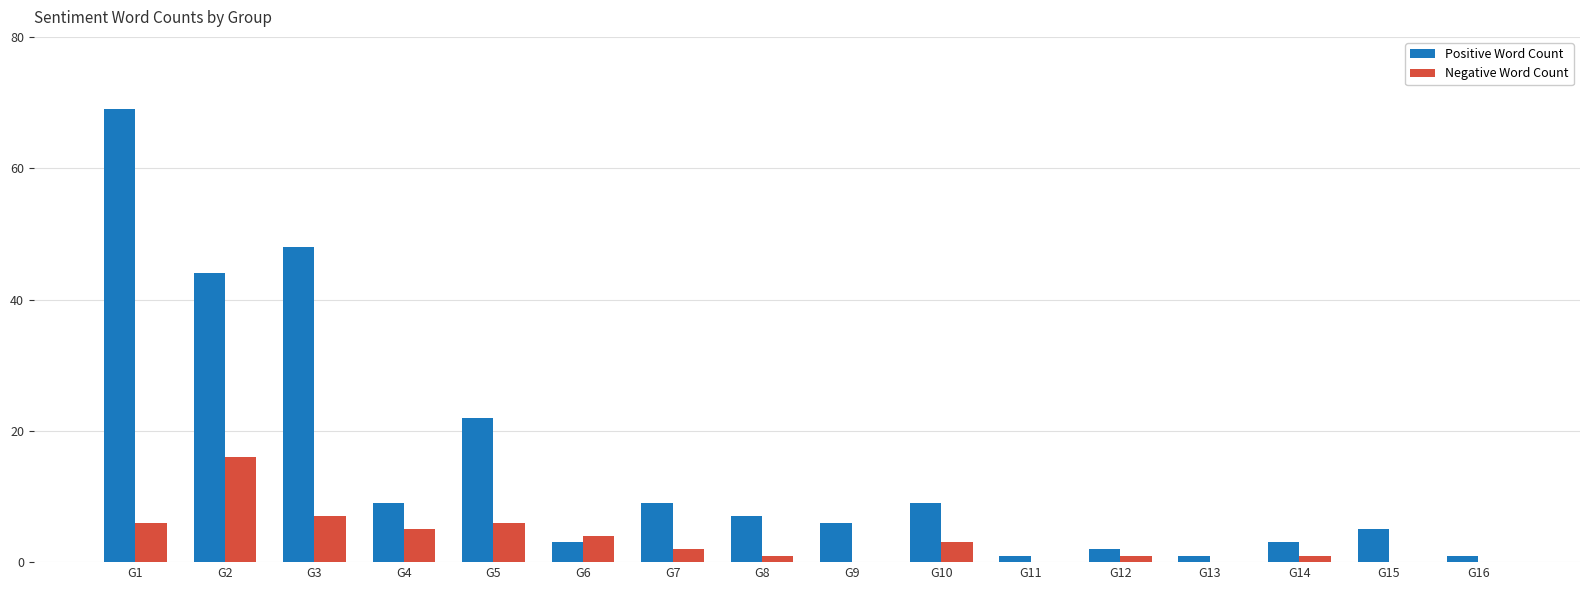

Which series changed the most between G5 and G12?

Positive Word Count